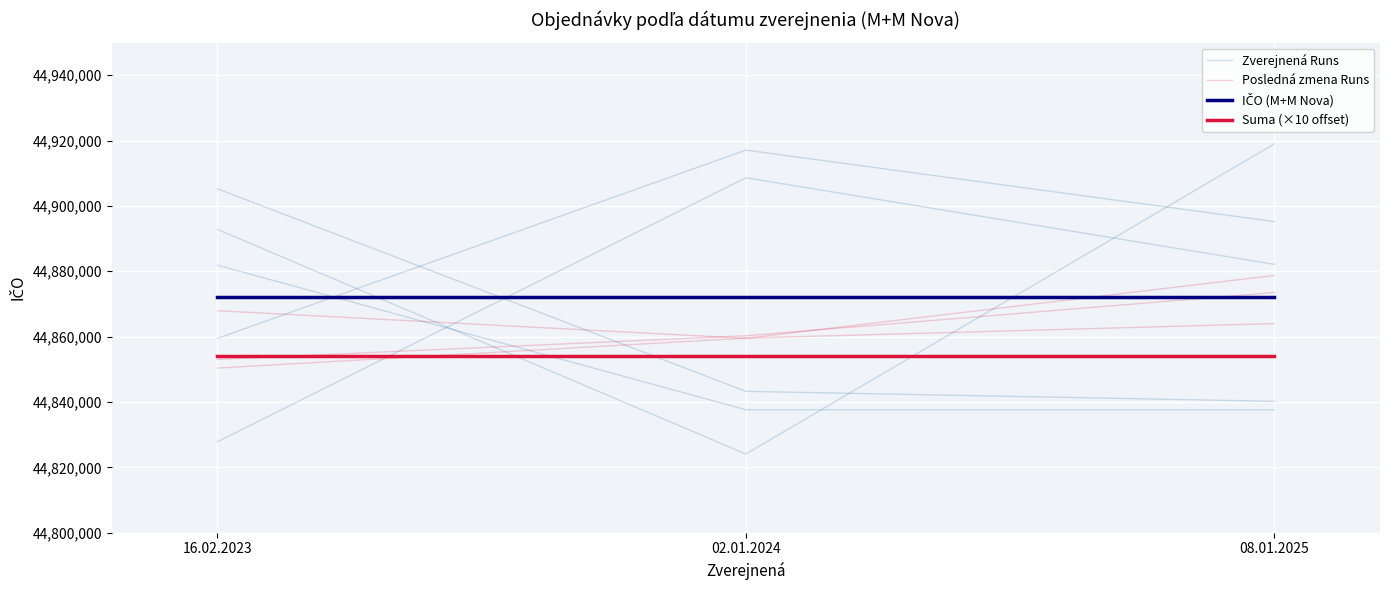

The Posledná zmena Runs series shows 26840886.4 at 16.02.2023. True or false?

False